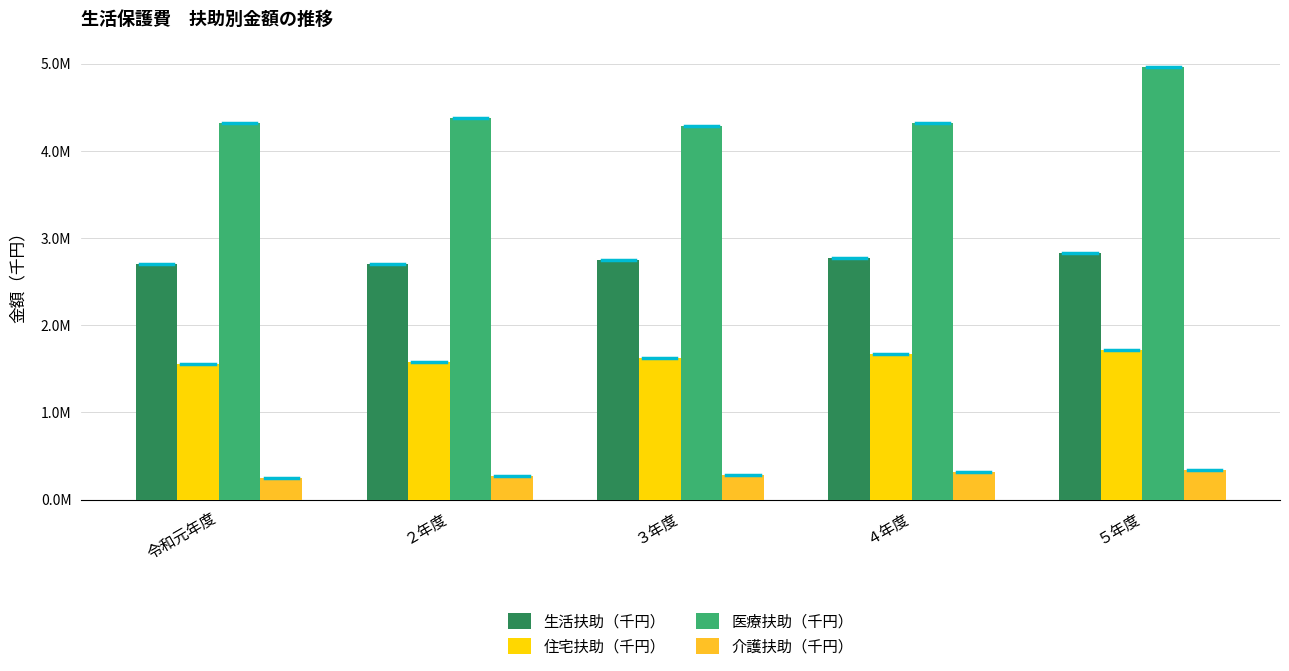

At which label does 生活扶助（千円） first exceed 2742168?

４年度